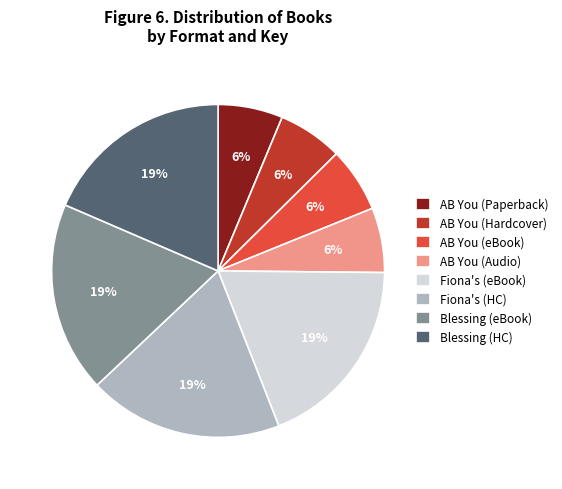

To the nearest percent, what percentage of the pie is AB You (Hardcover)?

6%